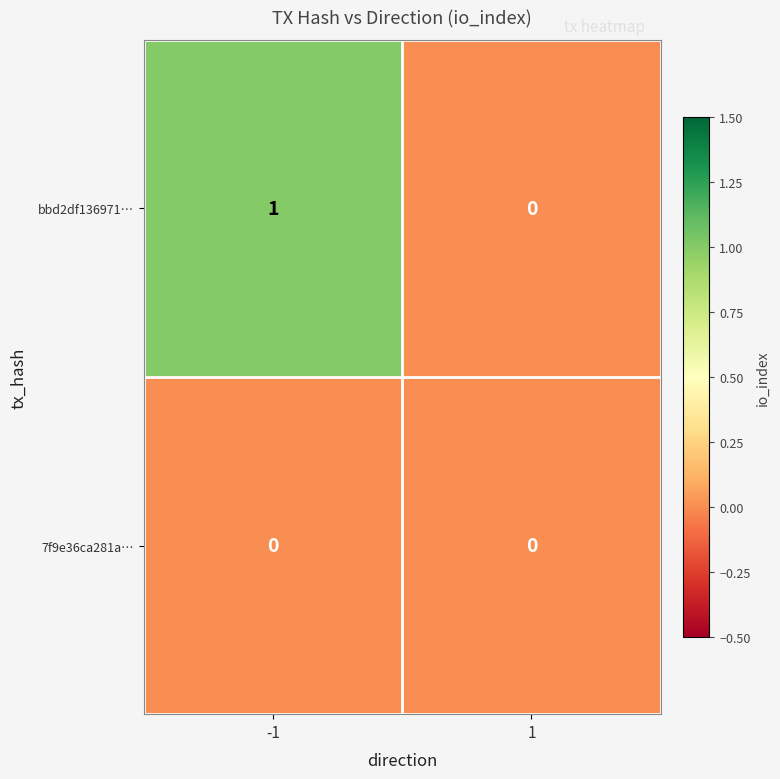

Which series has the widest spread of values?

bbd2df136971…